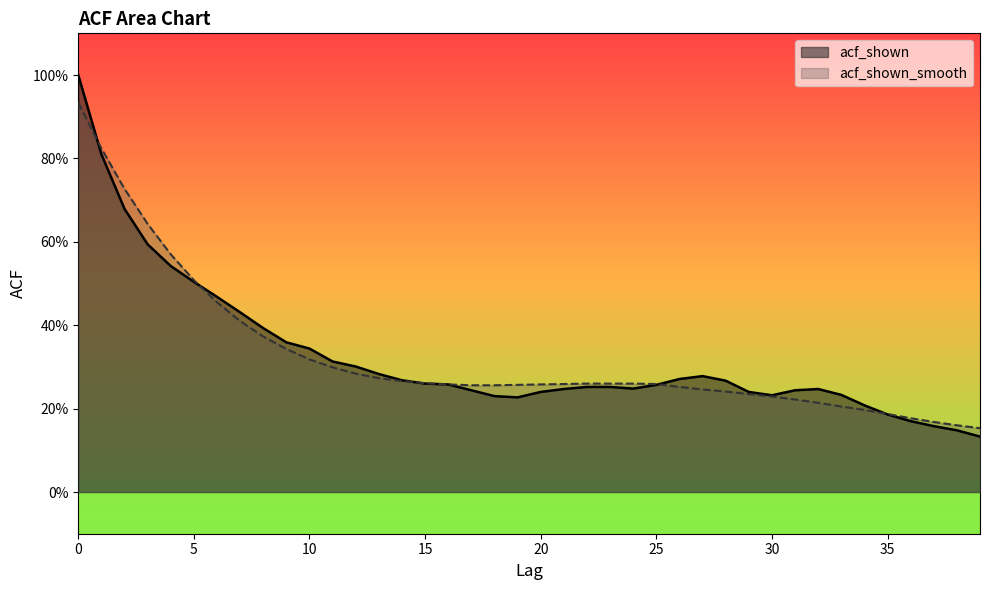

Which label corresponds to the smallest value in the chart?

39